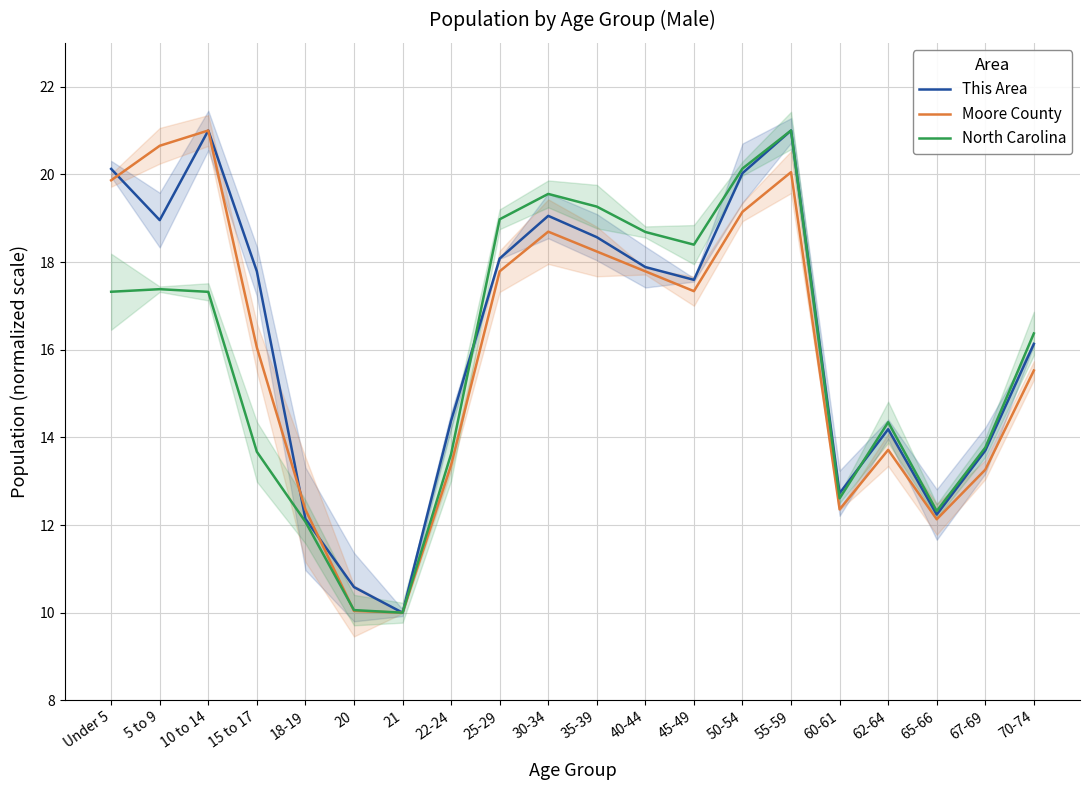

Is this an area chart (filled region under the line)?

No